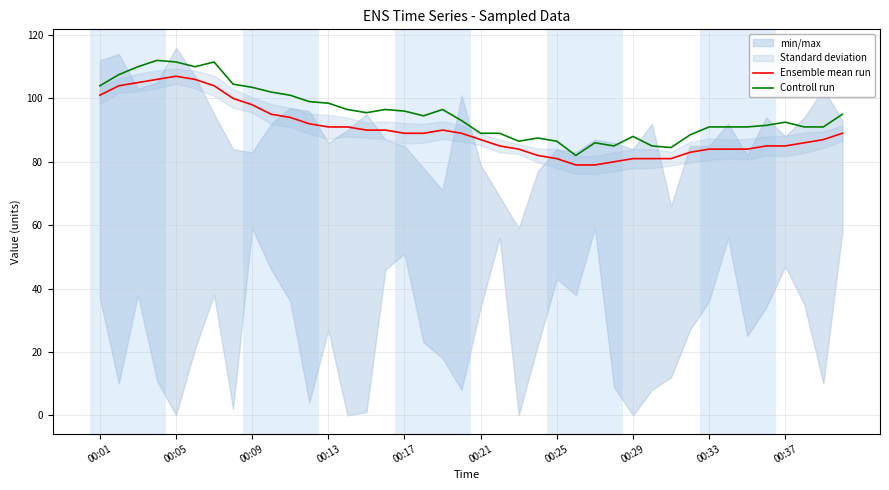

How many lines are shown in the chart?

2